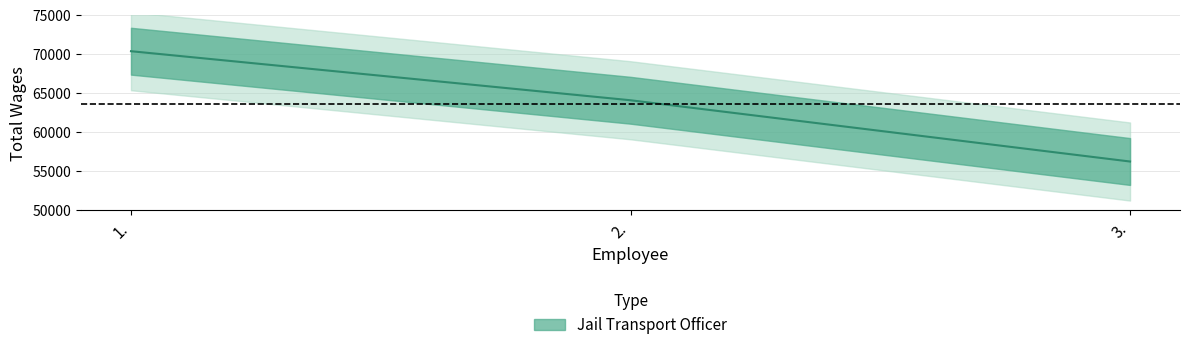

Is this an area chart (filled region under the line)?

No